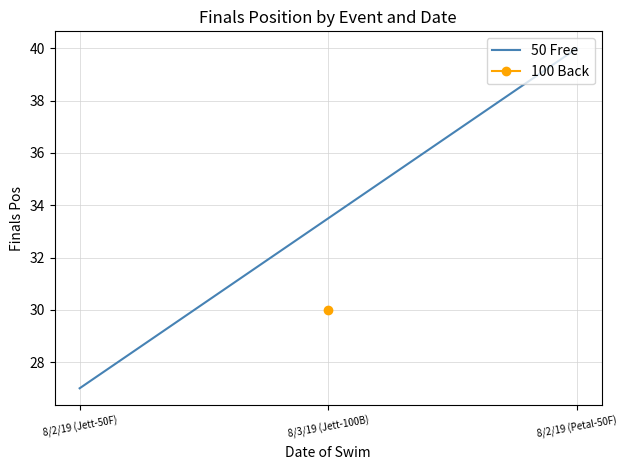

Between 8/2/19 (Petal-50F) and 8/2/19 (Jett-50F), which is larger?

8/2/19 (Petal-50F)